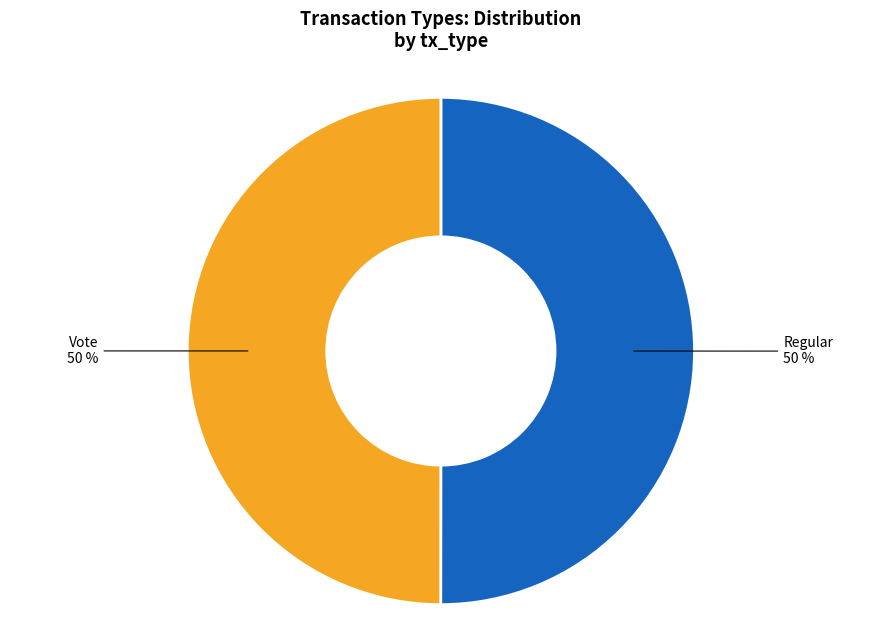

Do Regular and Vote together represent more than half of the pie?

Yes